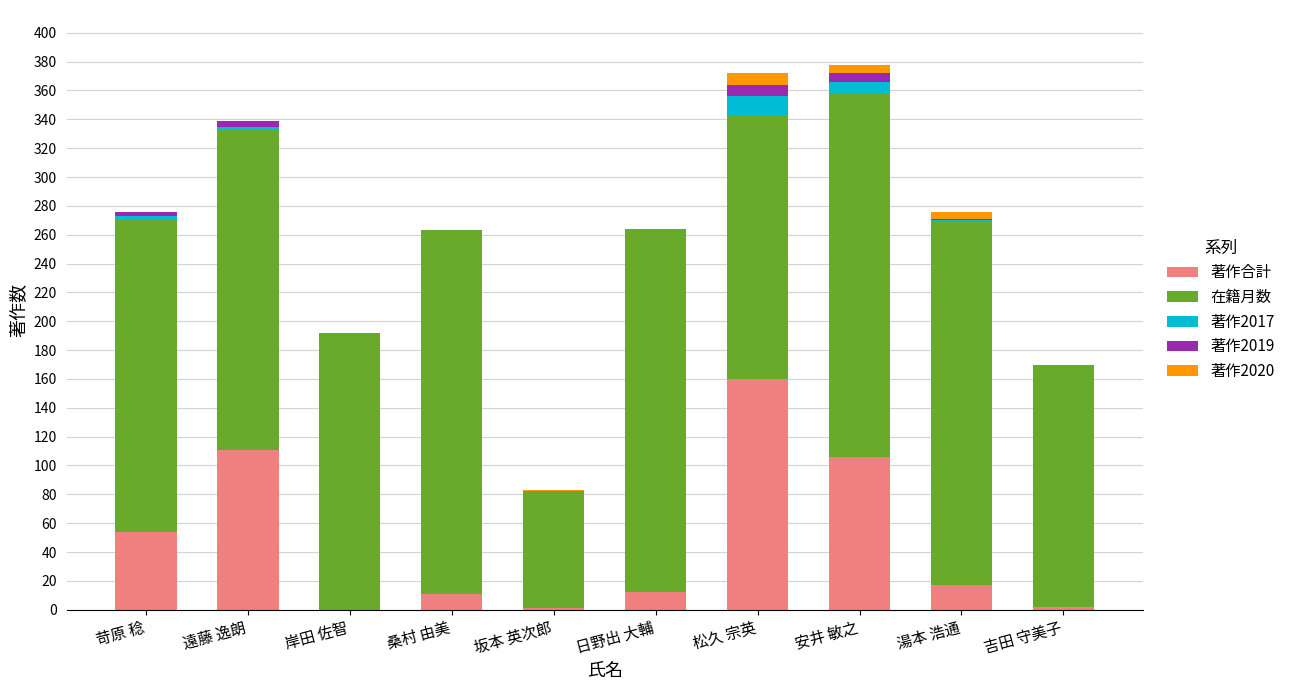

Is it true that 著作合計 equals 67 at 安井 敏之?

False